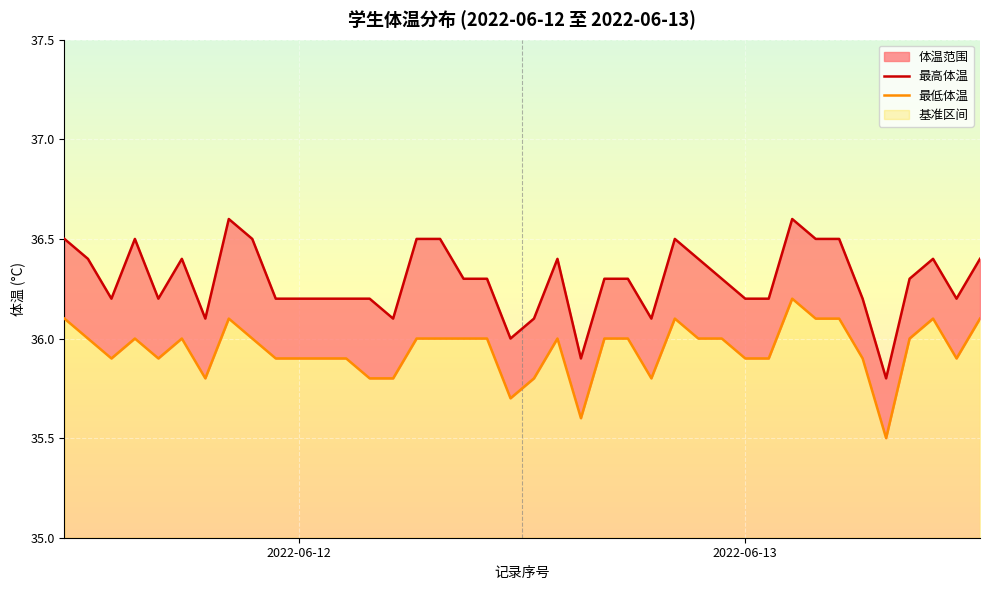

What is the label of the 18th point from the right?

22